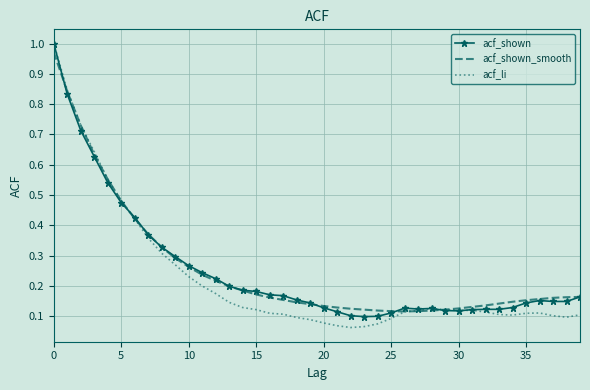

Which series has the largest range (max minus min)?

acf_li